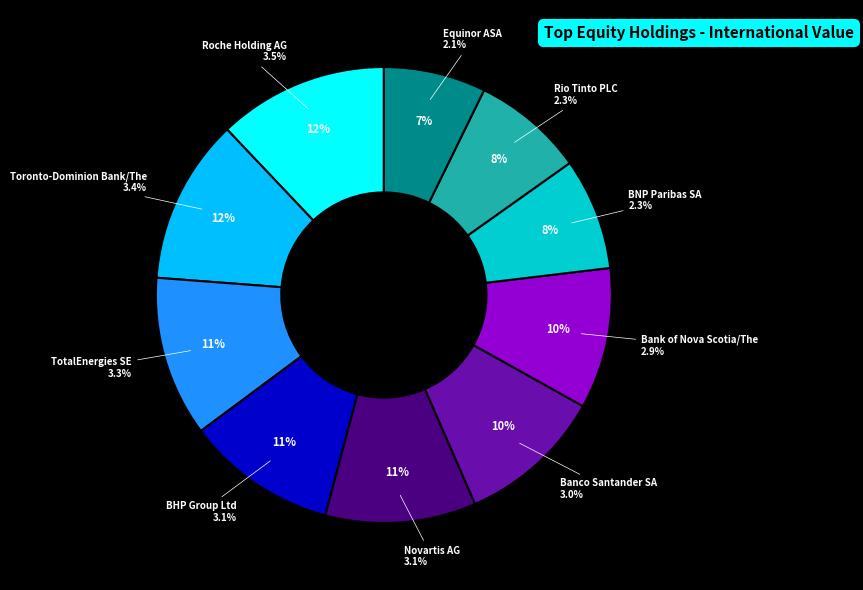

Count the number of slices in the pie.

10